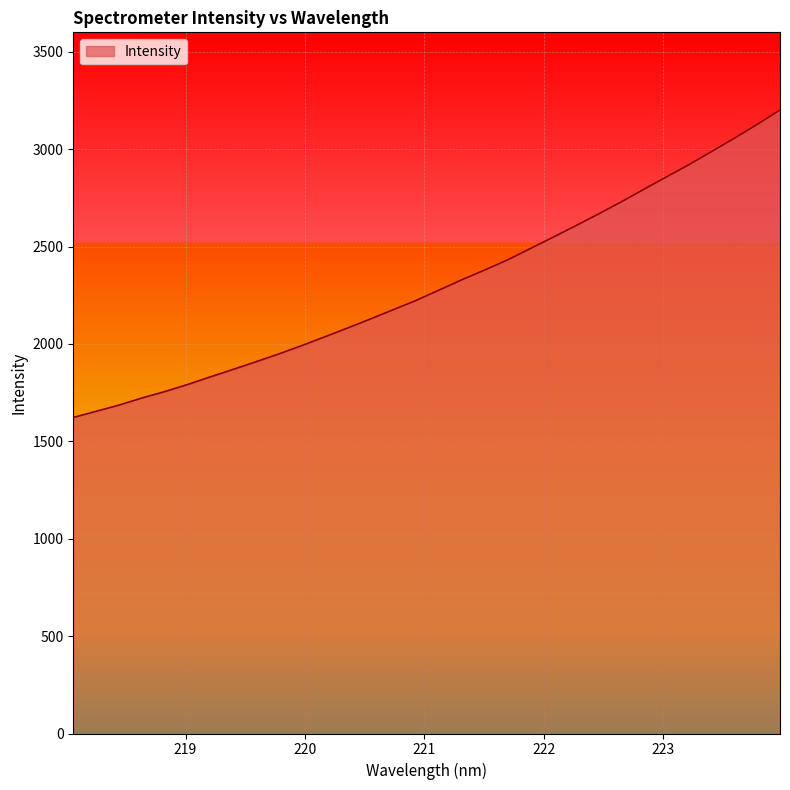

What is the difference between the maximum and minimum values?

1578.4